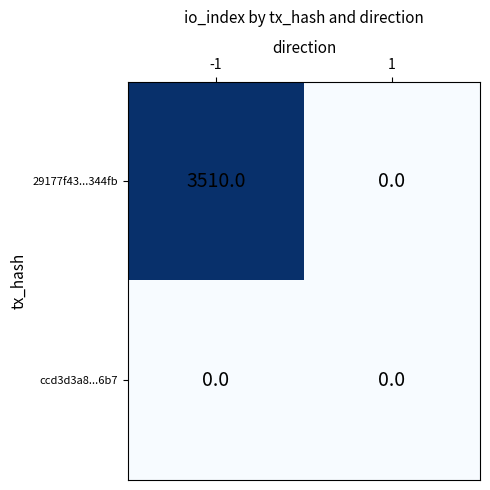

What is the difference between the maximum and minimum values in the 29177f43...344fb series?

3510